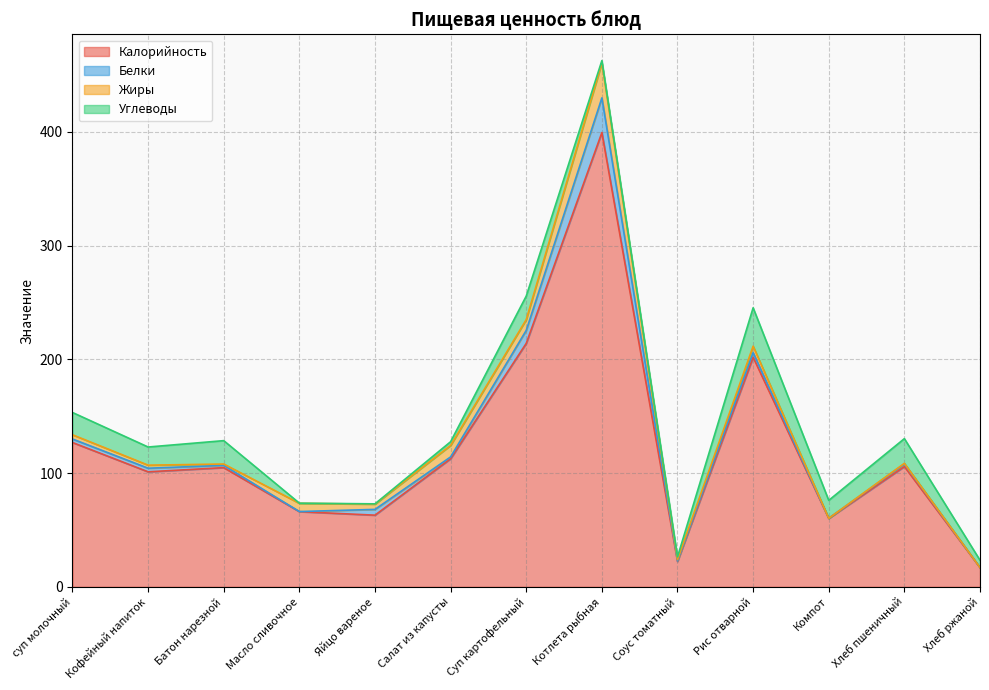

Reading left to right, transcribe all the data shown in this chart.

Калорийность: суп молочный=126.9	Кофейный напиток=101.1	Батон нарезной=104.8	Масло сливочное=66.1	Яйцо вареное=63.0	Салат из капусты=112.6	Суп картофельный=214.0	Котлета рыбная=399.3	Соус томатный=22.4	Рис отварной=201.8	Компот=60.1	Хлеб пшеничный=105.8	Хлеб ржаной=16.9
Белки: суп молочный=3.1	Кофейный напиток=3.2	Батон нарезной=2.0	Масло сливочное=0.1	Яйцо вареное=5.1	Салат из капусты=1.6	Суп картофельный=11.4	Котлета рыбная=30.5	Соус томатный=0.3	Рис отварной=4.1	Компот=0.1	Хлеб пшеничный=2.4	Хлеб ржаной=0.0
Жиры: суп молочный=3.7	Кофейный напиток=2.7	Батон нарезной=1.2	Масло сливочное=7.2	Яйцо вареное=4.6	Салат из капусты=10.1	Суп картофельный=9.5	Котлета рыбная=30.8	Соус томатный=1.3	Рис отварной=5.6	Компот=0.0	Хлеб пшеничный=0.5	Хлеб ржаной=0.0
Углеводы: суп молочный=19.6	Кофейный напиток=16.0	Батон нарезной=20.6	Масло сливочное=0.1	Яйцо вареное=0.3	Салат из капусты=3.2	Суп картофельный=20.7	Котлета рыбная=2.0	Соус томатный=2.4	Рис отварной=33.8	Компот=15.8	Хлеб пшеничный=21.7	Хлеб ржаной=6.4